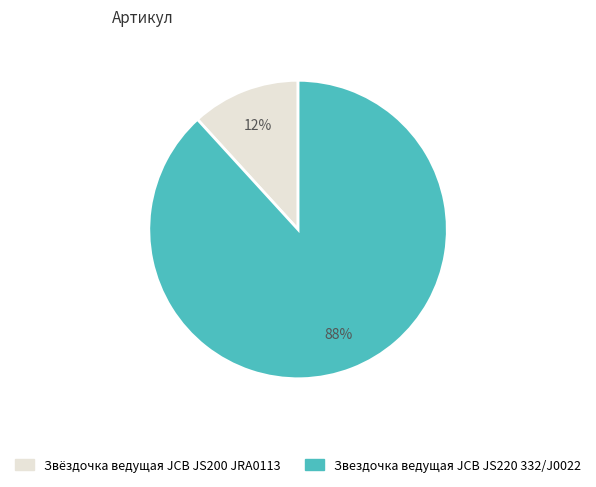

Do Звездочка ведущая JCB JS220 332/J0022 and Звёздочка ведущая JCB JS200 JRA0113 together represent more than half of the pie?

Yes